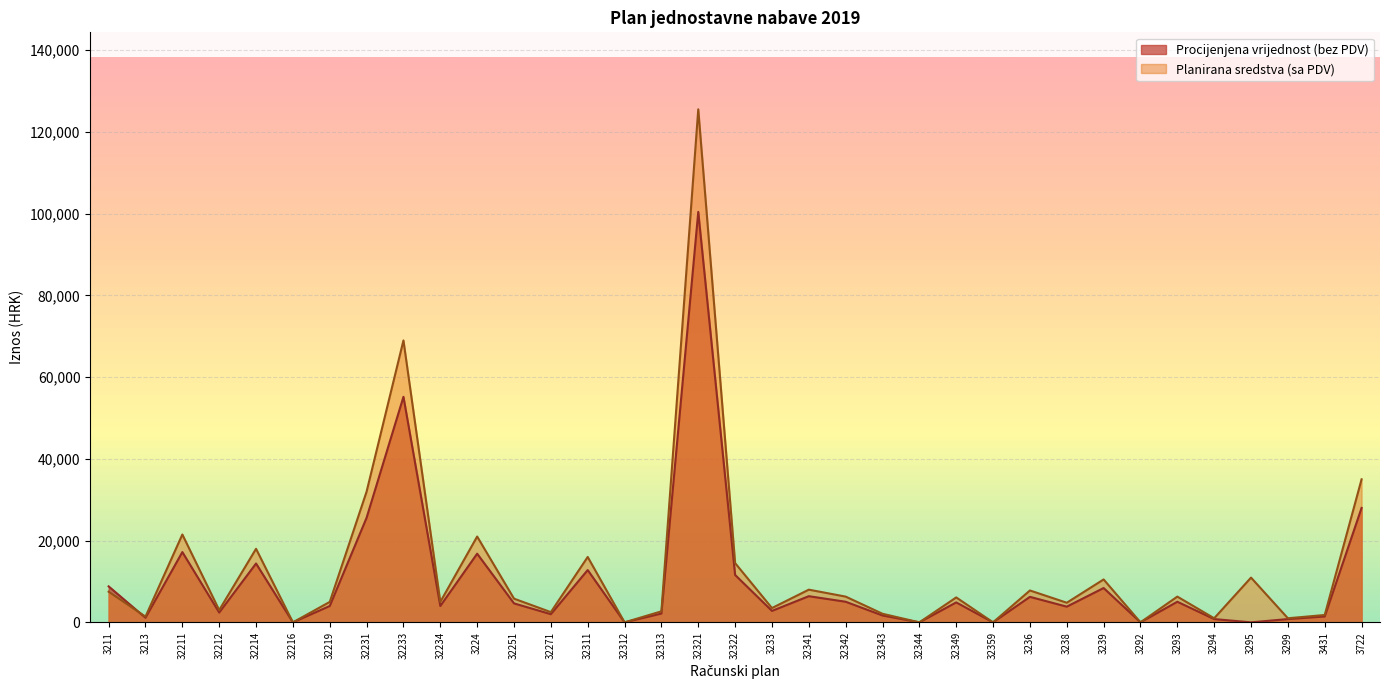

Rank the series at 3211 from lowest to highest value.

Planirana sredstva (sa PDV), Procijenjena vrijednost (bez PDV)